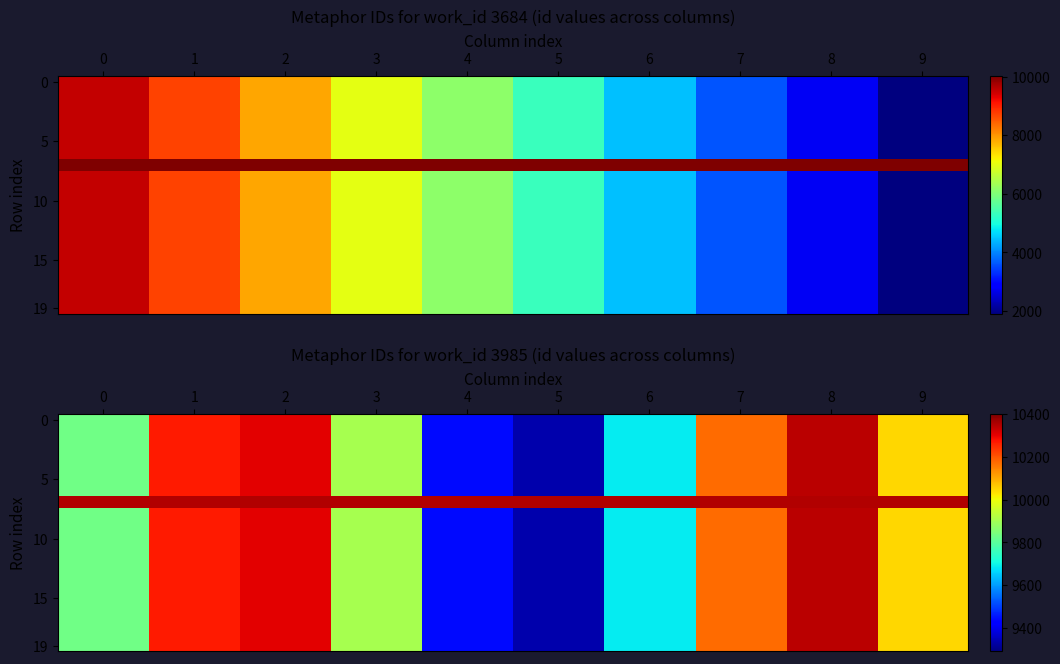

What is the sum of the 5 values at 2 and 4?

19743.9